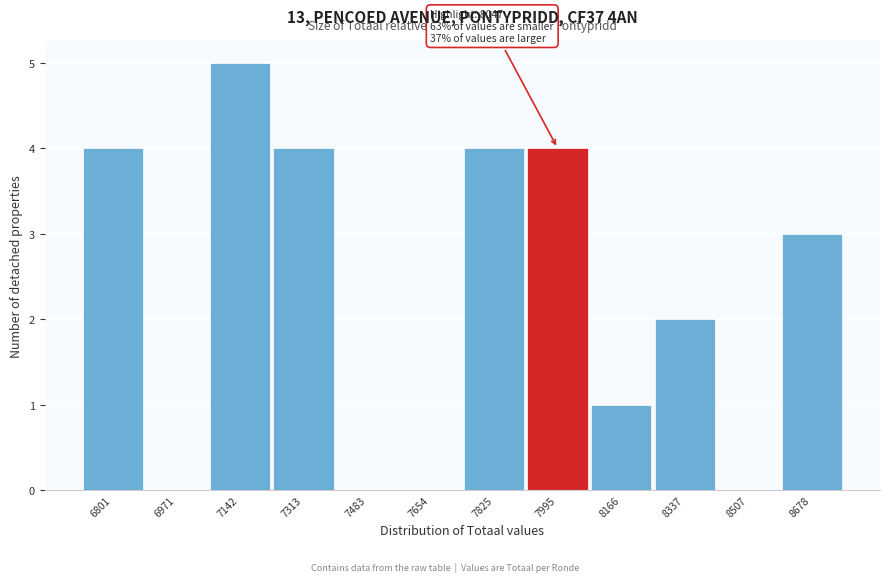

Reading left to right, list all the values displayed in this chart.

6801=4	6971=0	7142=5	7313=4	7483=0	7654=0	7825=4	7995=4	8166=1	8337=2	8507=0	8678=3